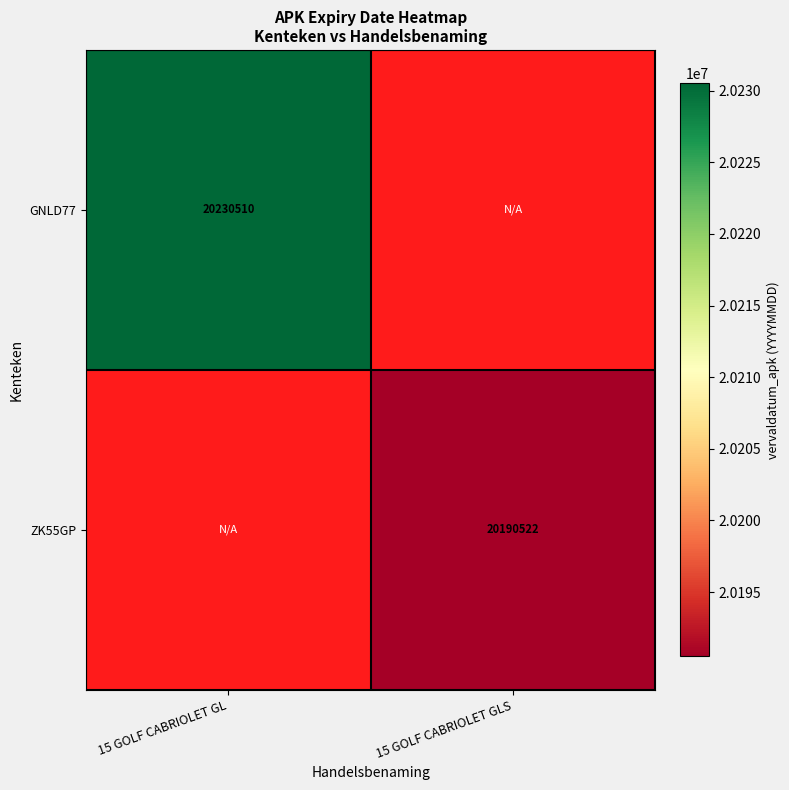

The value of ZK55GP at 15 GOLF CABRIOLET GLS is 12155330. True or false?

False